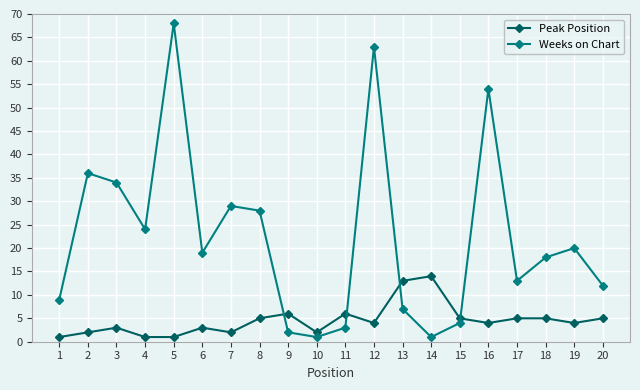

List the series in order of their overall mean, lowest first.

Peak Position, Weeks on Chart